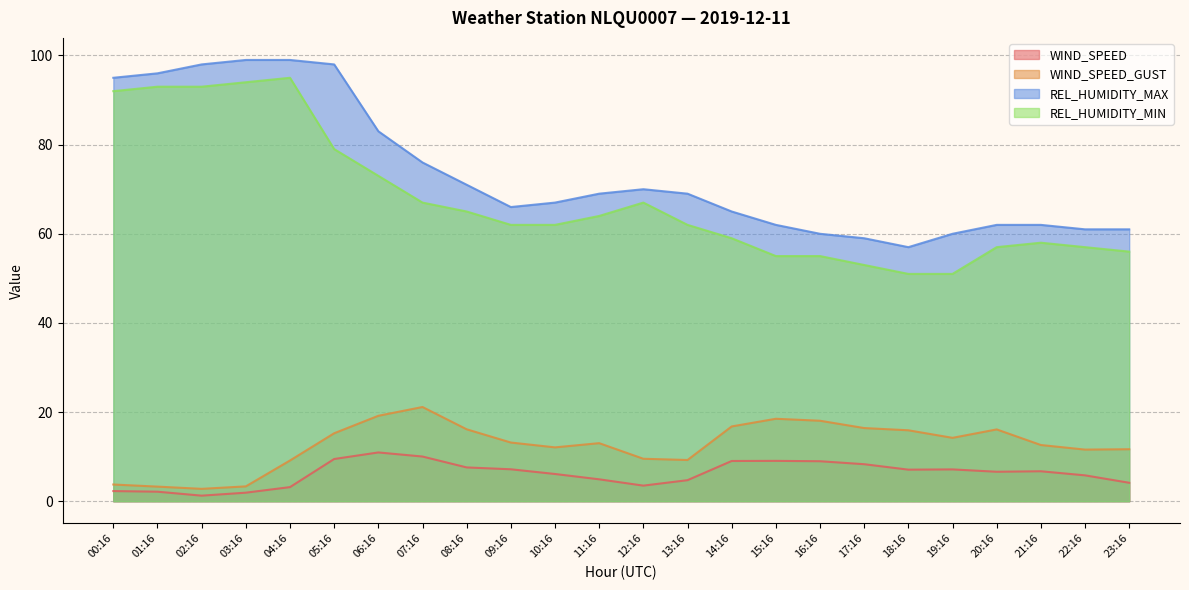

Between 19:16 and 11:16, which is larger?

19:16